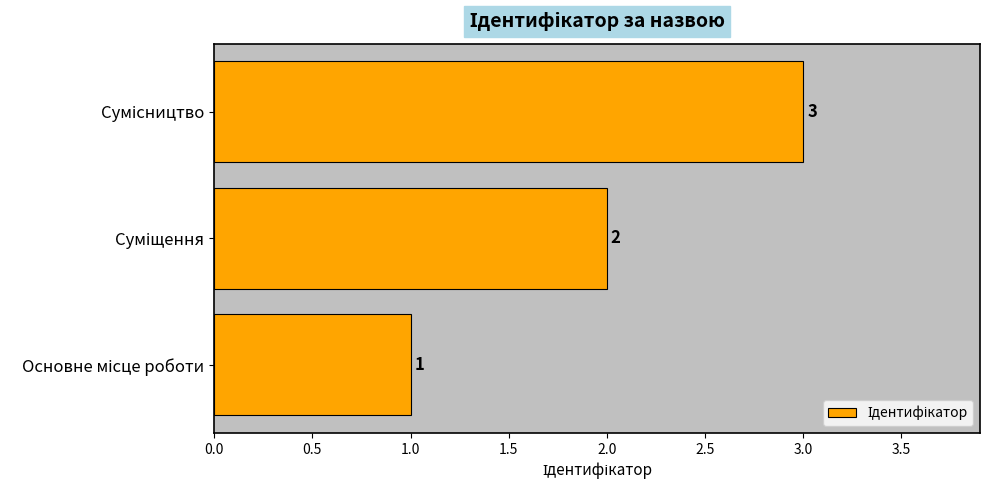

What is the sum of all values?

6